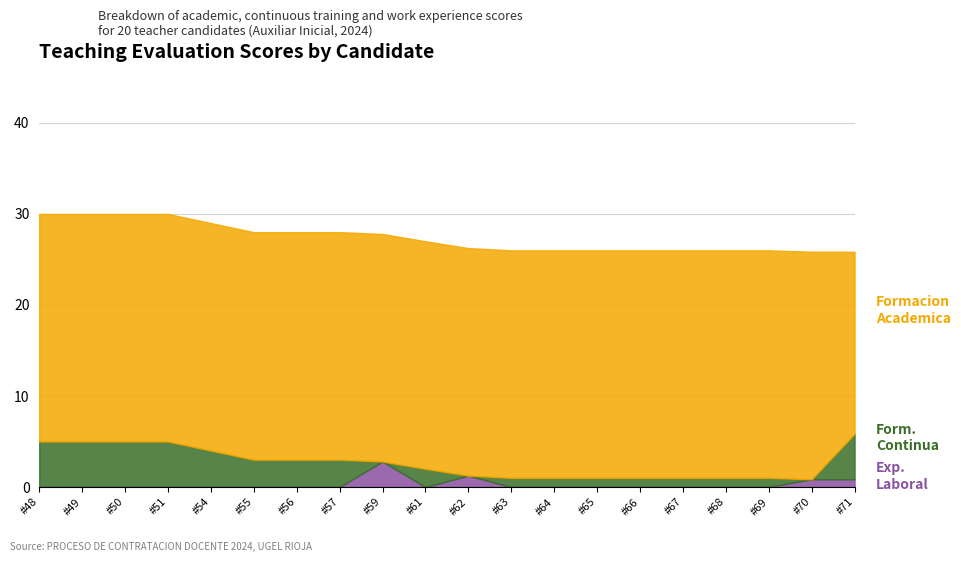

True or false: Puntaje Formacion Academica and Puntaje Formacion Continua intersect in this chart.

False